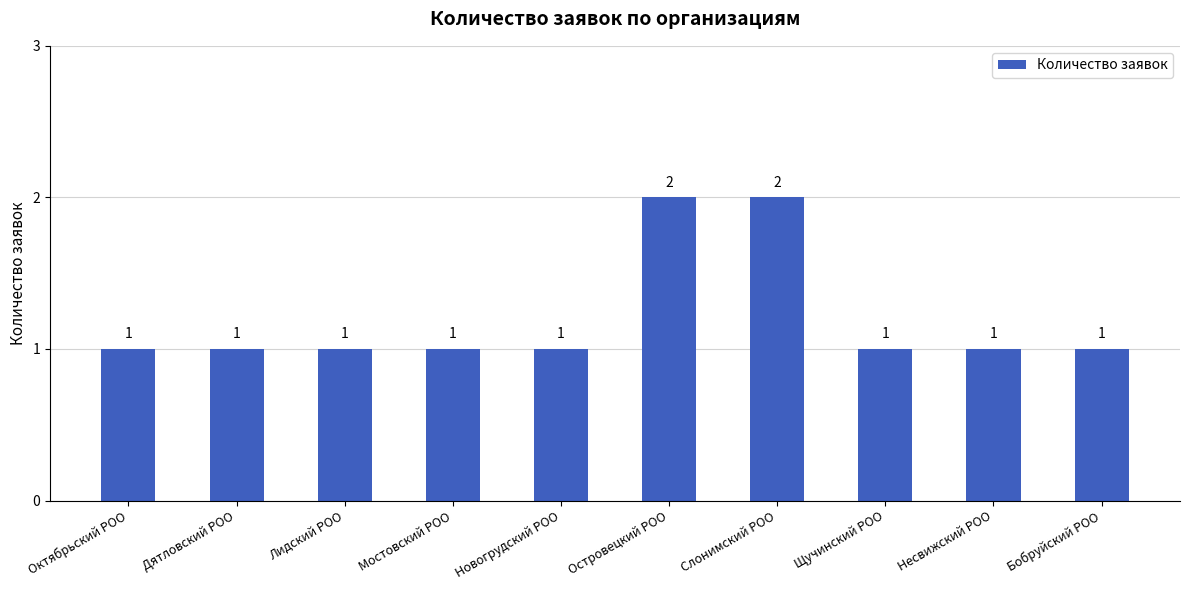

Reading left to right, transcribe all the data shown in this chart.

Октябрьский РОО=1	Дятловский РОО=1	Лидский РОО=1	Мостовский РОО=1	Новогрудский РОО=1	Островецкий РОО=2	Слонимский РОО=2	Щучинский РОО=1	Несвижский РОО=1	Бобруйский РОО=1